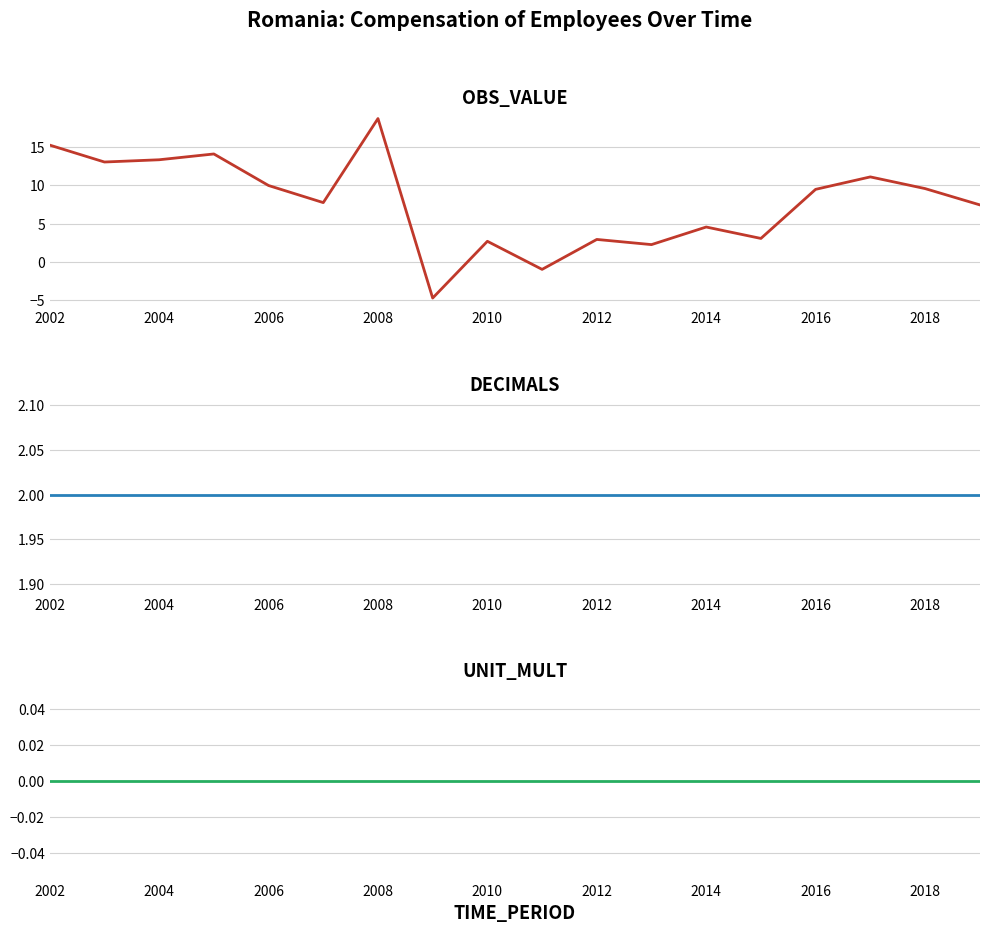

After their last crossing, which series has the higher values: OBS_VALUE or UNIT_MULT?

OBS_VALUE